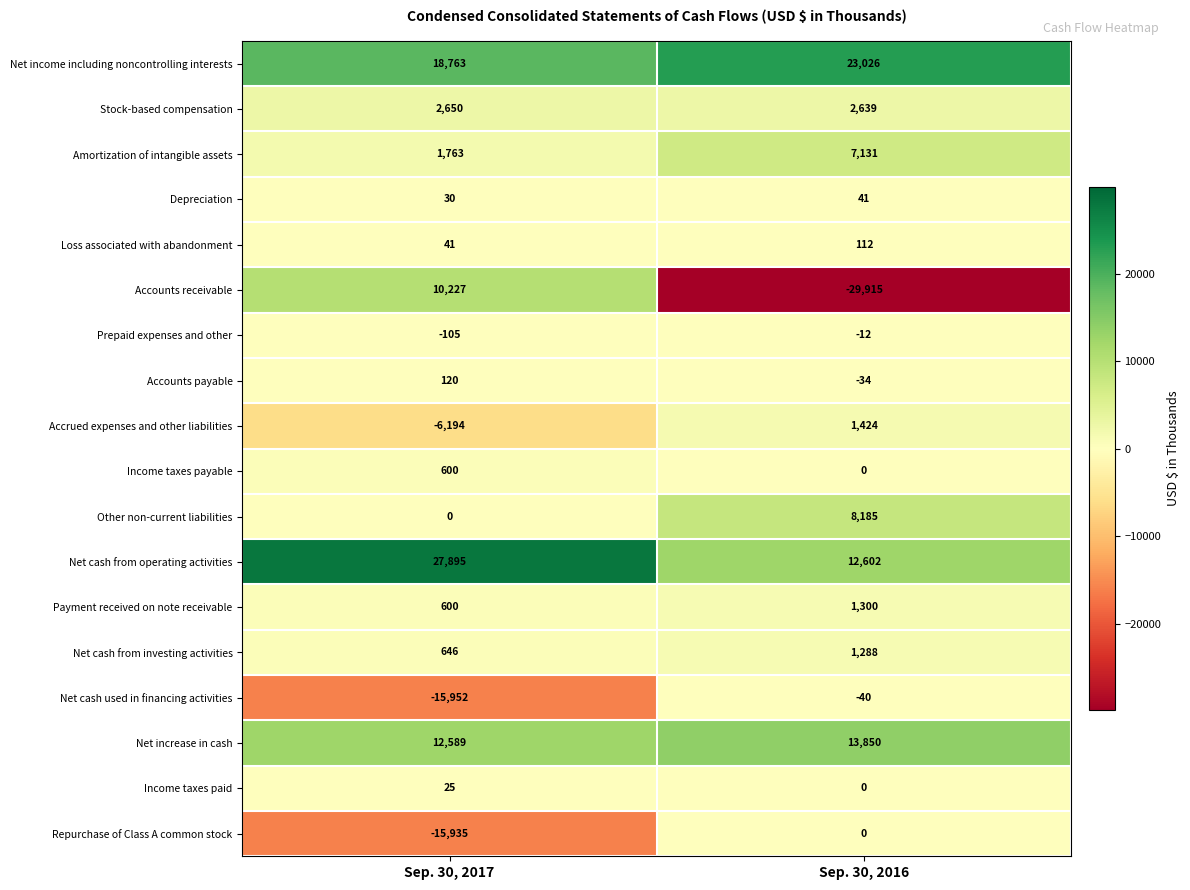

Which series has the widest spread of values?

Accounts receivable